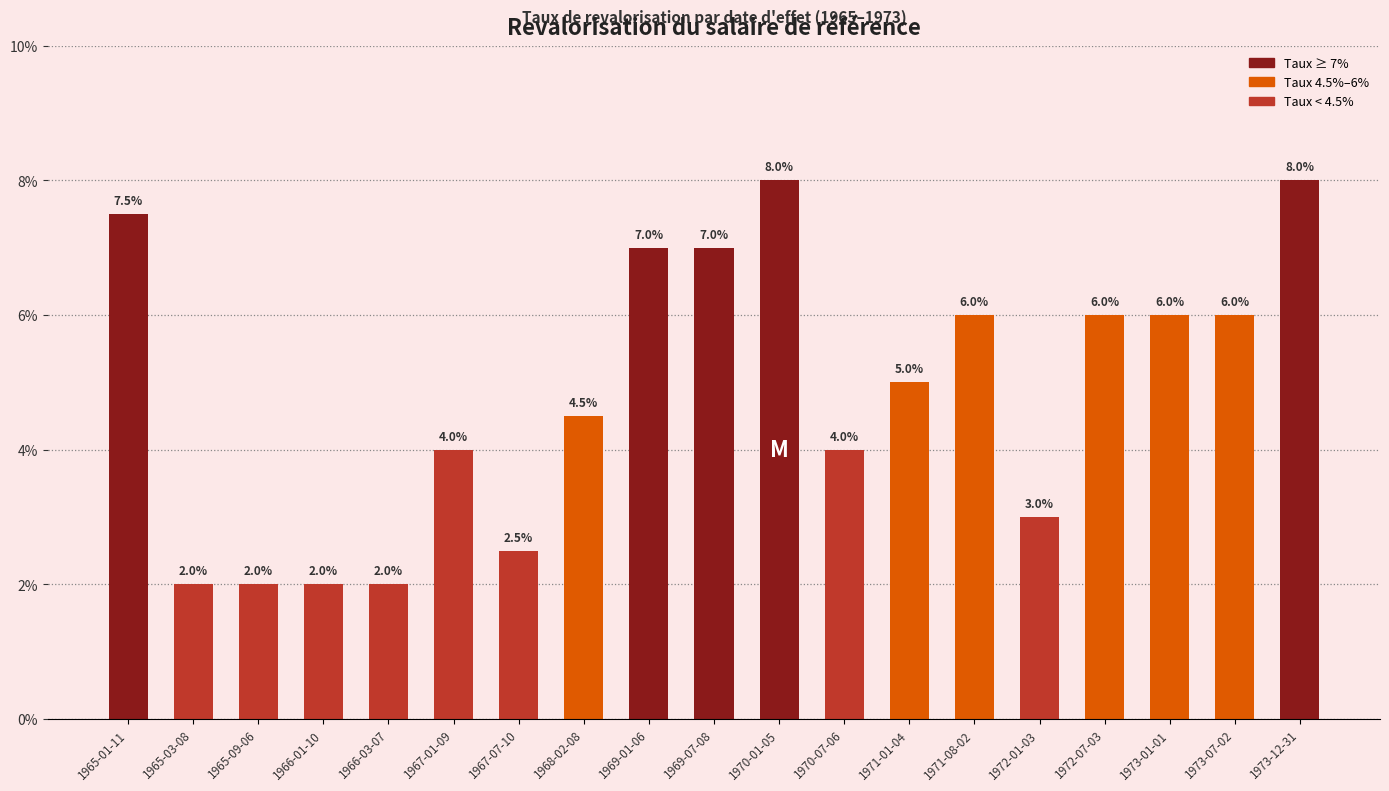

Are the bars horizontal?

No